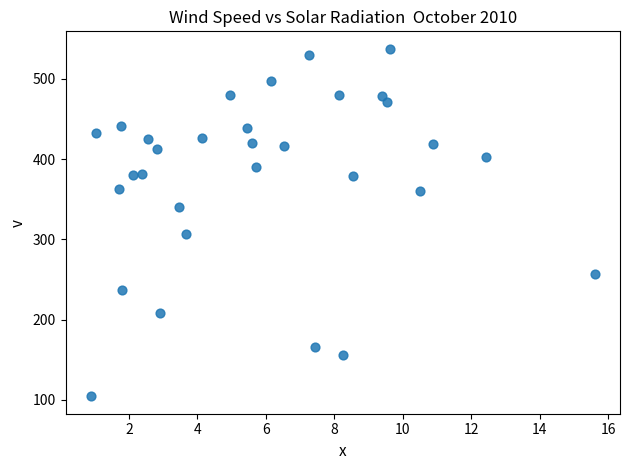

What is the range of Y values (max minus min)?

433.2